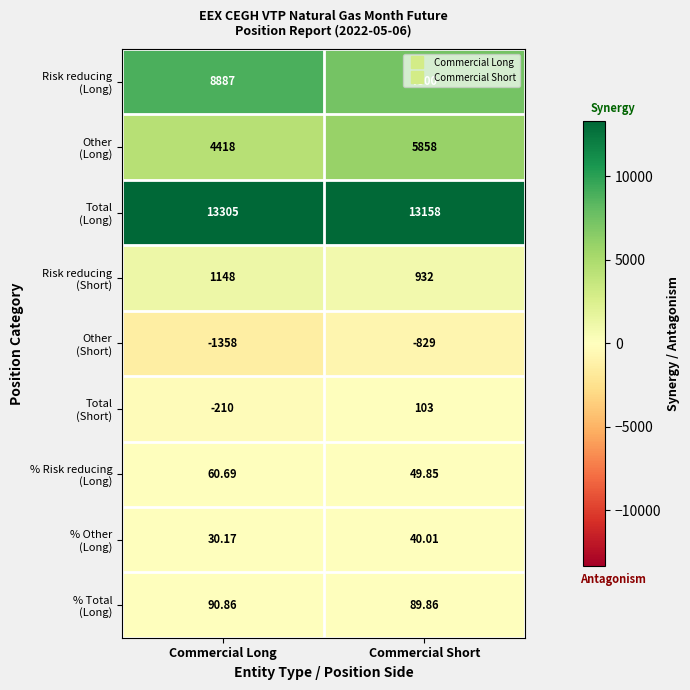

At which category is the sum across all series the highest?

Commercial Short